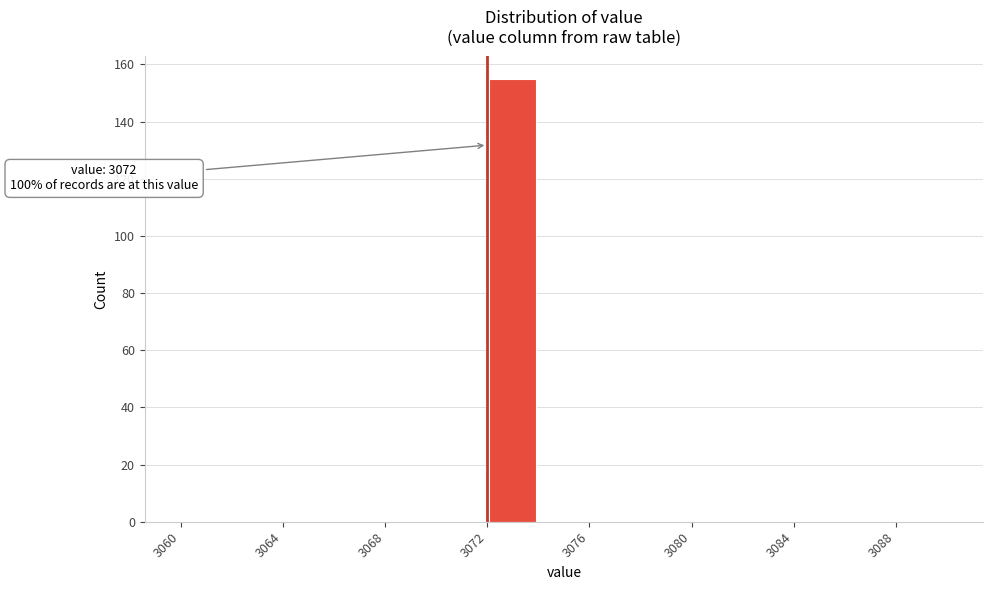

Which range on the x-axis has the tallest bar?

3072 to 3074